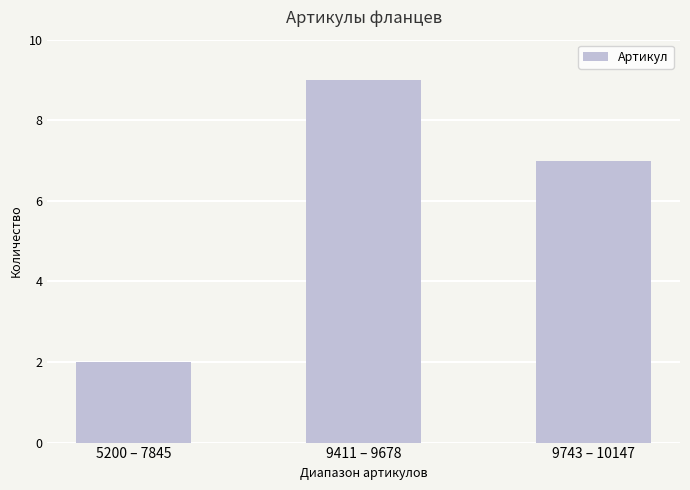

How many values are below 7?

1